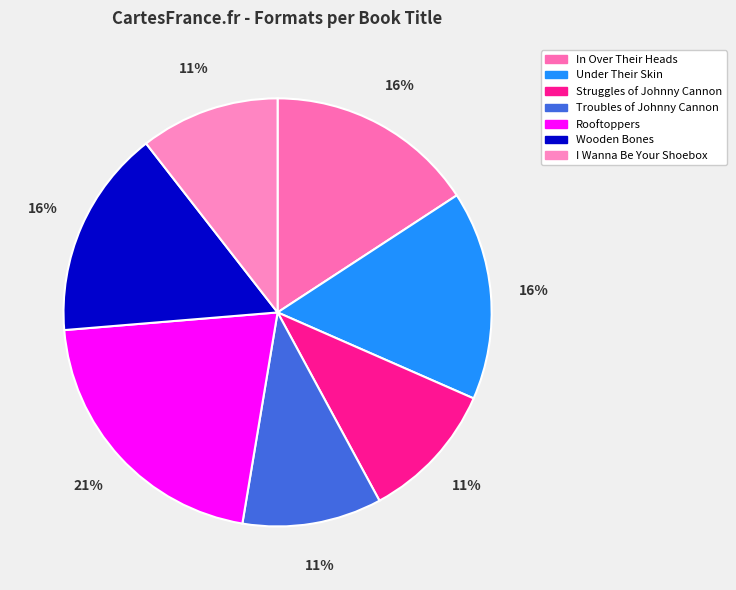

How many slices are in this pie chart?

7